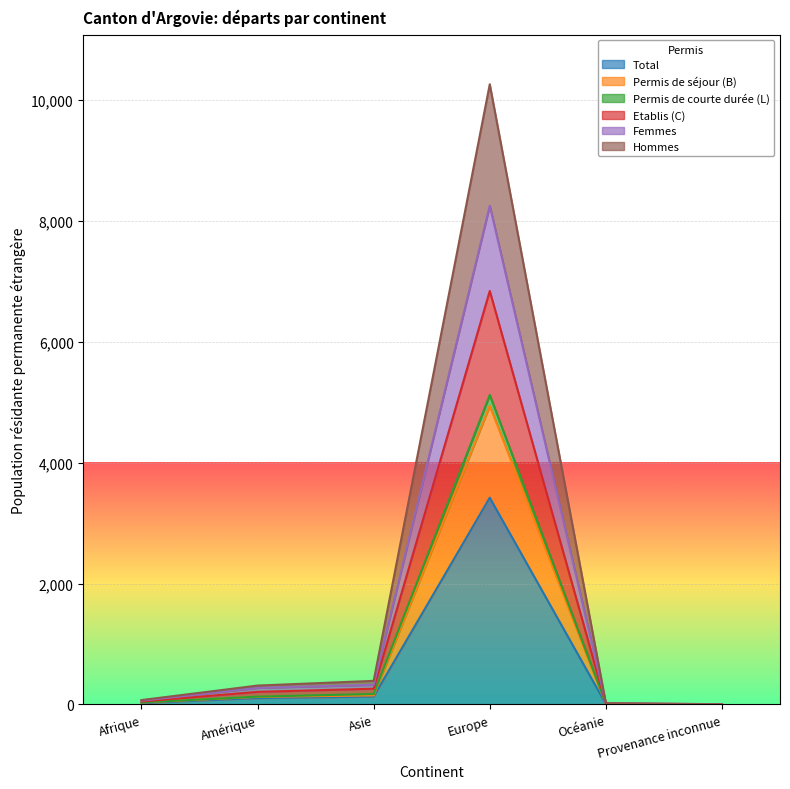

True or false: Permis de séjour (B) and Hommes cross at least once.

False